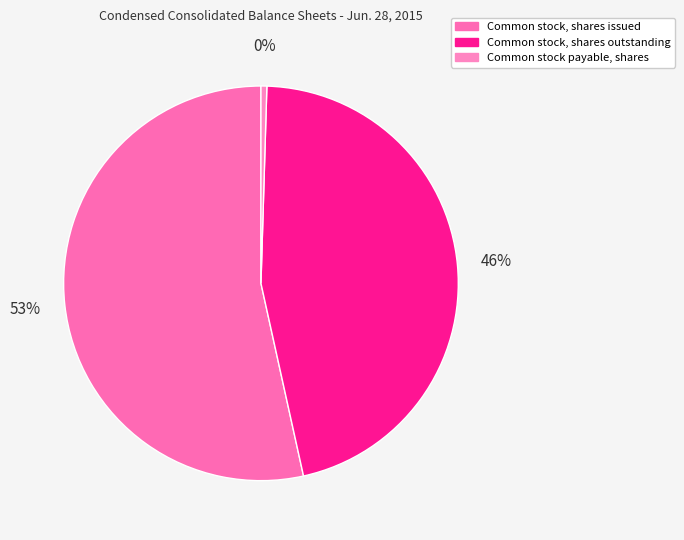

Is the sum of Common stock payable, shares and Common stock, shares outstanding greater than half?

No